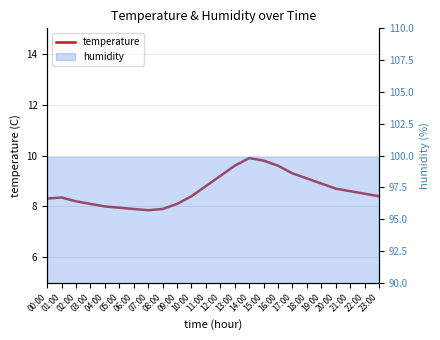

Reading left to right, extract all data points from this chart.

00:00=8.3	01:00=8.3	02:00=8.2	03:00=8.1	04:00=8.0	05:00=8.0	06:00=7.9	07:00=7.8	08:00=7.9	09:00=8.1	10:00=8.4	11:00=8.8	12:00=9.2	13:00=9.6	14:00=9.9	15:00=9.8	16:00=9.6	17:00=9.3	18:00=9.1	19:00=8.9	20:00=8.7	21:00=8.6	22:00=8.5	23:00=8.4